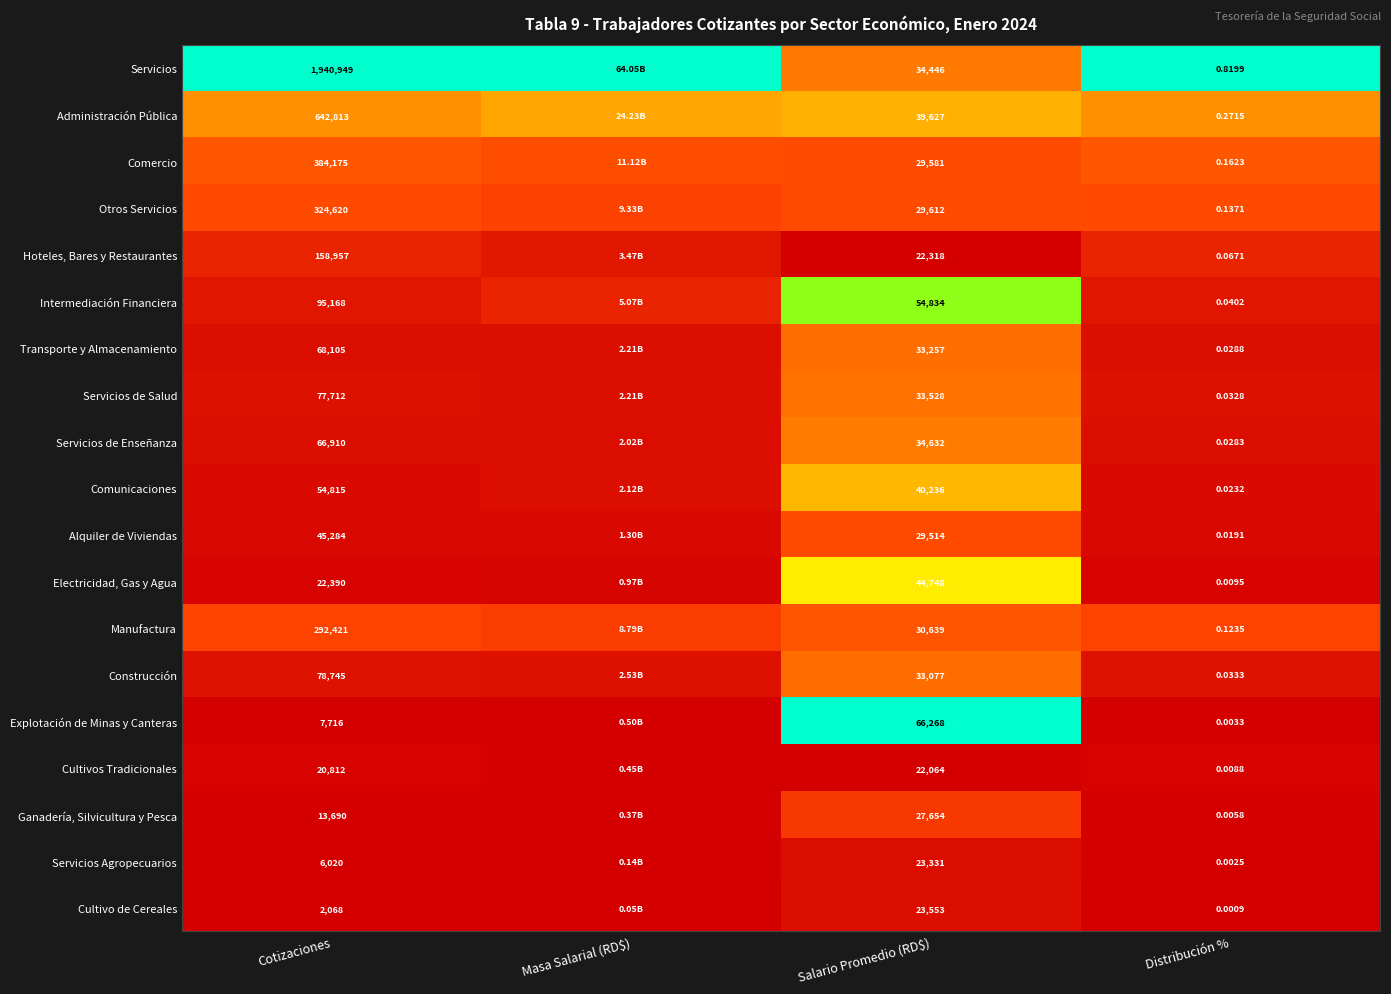

What is the difference between the highest and lowest values at Salario Promedio (RD$)?

44204.0